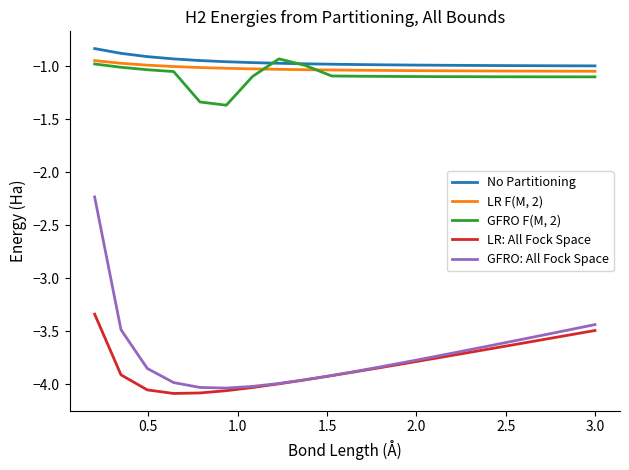

List the series in order of their peak value, highest first.

No Partitioning, GFRO F(M, 2), LR F(M, 2), GFRO: All Fock Space, LR: All Fock Space